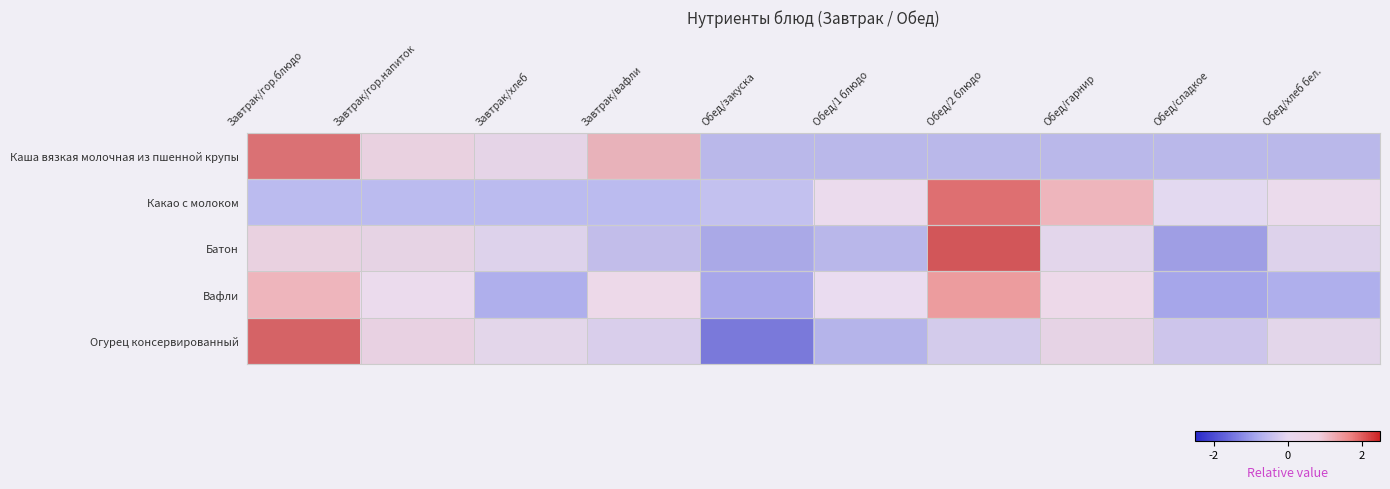

Reading right to left, what are all the values shown in this chart?

Каша вязкая молочная из пшенной крупы: Обед/хлеб бел.=-0.7	Обед/сладкое=-0.7	Обед/гарнир=-0.7	Обед/2 блюдо=-0.7	Обед/1 блюдо=-0.7	Обед/закуска=-0.7	Завтрак/вафли=1.3	Завтрак/хлеб=0.3	Завтрак/гор.напиток=0.7	Завтрак/гор.блюдо=2.1
Какао с молоком: Обед/хлеб бел.=0.3	Обед/сладкое=-0.1	Обед/гарнир=1.3	Обед/2 блюдо=2.2	Обед/1 блюдо=0.2	Обед/закуска=-0.7	Завтрак/вафли=-0.8	Завтрак/хлеб=-0.8	Завтрак/гор.напиток=-0.8	Завтрак/гор.блюдо=-0.8
Батон: Обед/хлеб бел.=-0.1	Обед/сладкое=-1.2	Обед/гарнир=0.0	Обед/2 блюдо=2.4	Обед/1 блюдо=-0.8	Обед/закуска=-1.0	Завтрак/вафли=-0.6	Завтрак/хлеб=-0.1	Завтрак/гор.напиток=0.5	Завтрак/гор.блюдо=0.8
Вафли: Обед/хлеб бел.=-1.0	Обед/сладкое=-1.2	Обед/гарнир=0.5	Обед/2 блюдо=1.7	Обед/1 блюдо=0.1	Обед/закуска=-1.1	Завтрак/вафли=0.5	Завтрак/хлеб=-1.0	Завтрак/гор.напиток=0.2	Завтрак/гор.блюдо=1.3
Огурец консервированный: Обед/хлеб бел.=0.1	Обед/сладкое=-0.4	Обед/гарнир=0.5	Обед/2 блюдо=-0.3	Обед/1 блюдо=-0.8	Обед/закуска=-1.8	Завтрак/вафли=-0.2	Завтрак/хлеб=0.1	Завтрак/гор.напиток=0.7	Завтрак/гор.блюдо=2.3